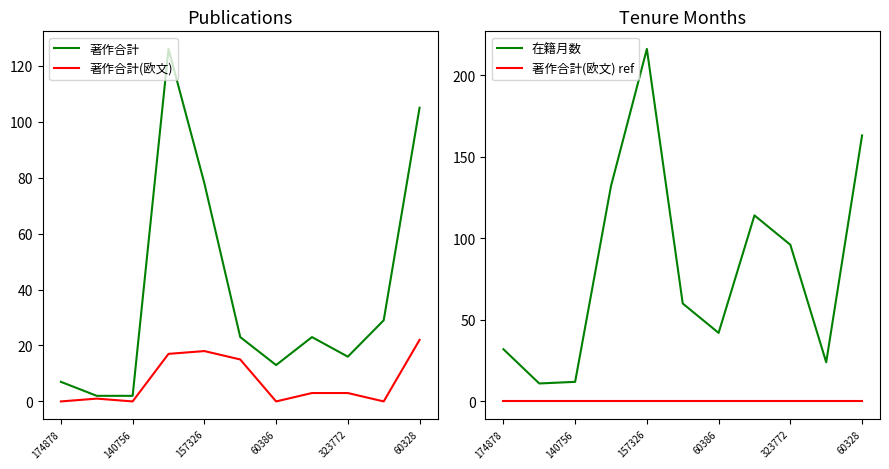

Rank the series by their maximum value, from lowest to highest.

著作合計(欧文) ref, 著作合計(欧文), 著作合計, 在籍月数